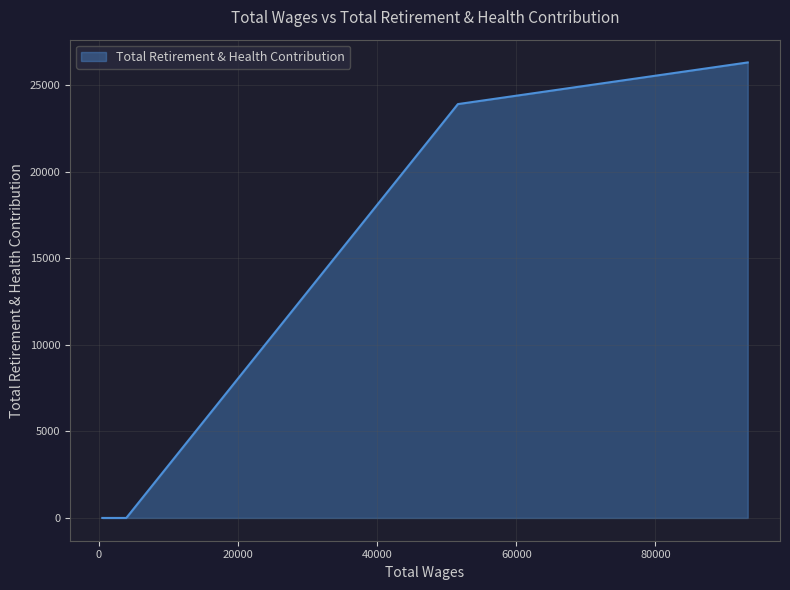

True or false: the data shows 23891 at 51600.0.

True